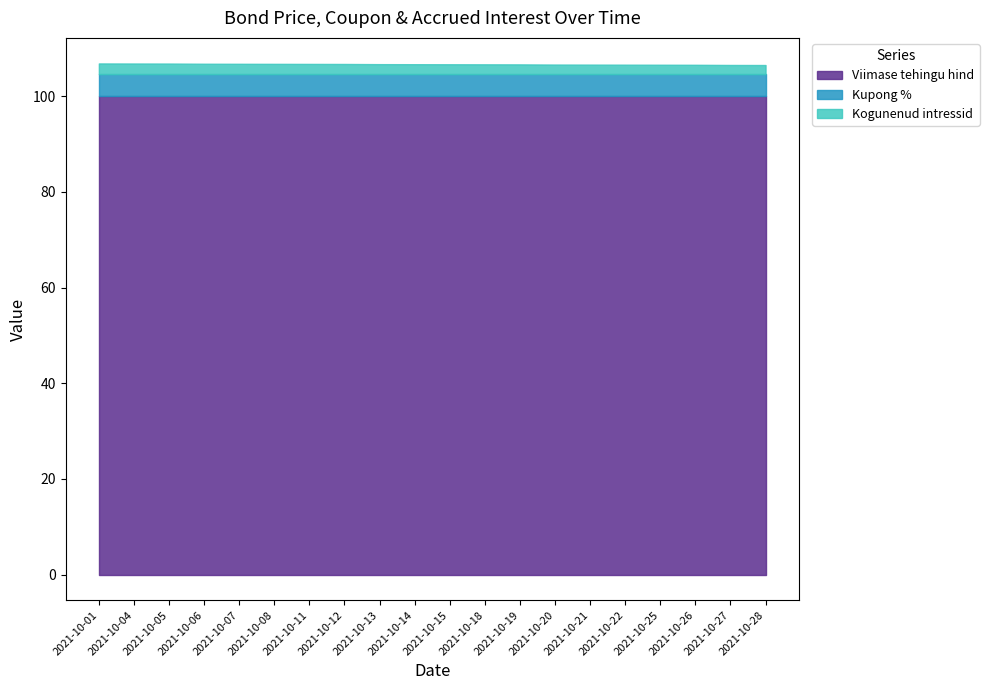

At which category is the sum across all series the highest?

2021-10-01